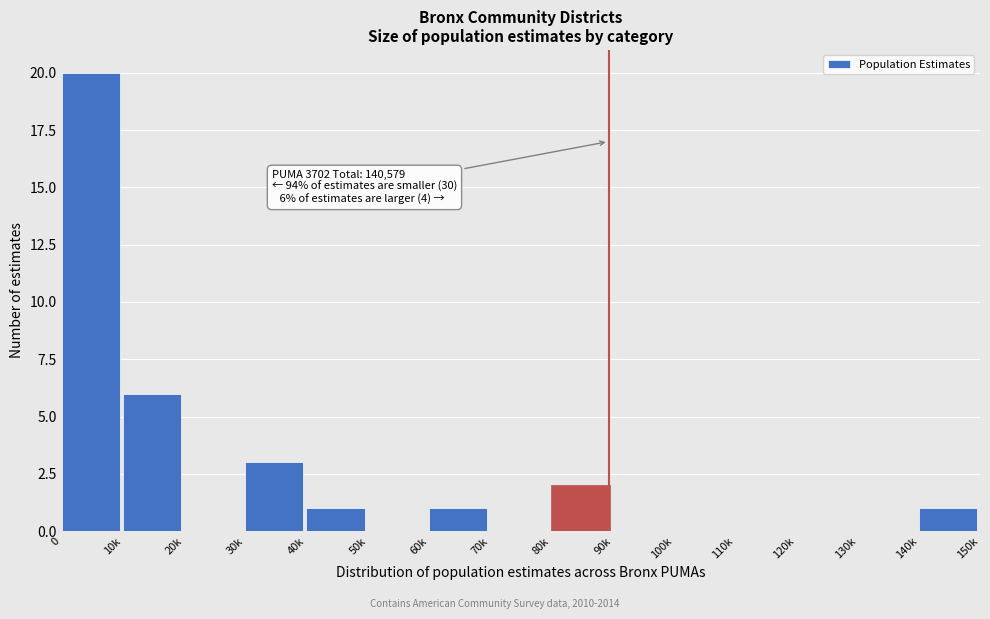

Reading left to right, transcribe all the data shown in this chart.

0=20	10k=6	20k=0	30k=3	40k=1	50k=0	60k=1	70k=0	80k=2	90k=0	100k=0	110k=0	120k=0	130k=0	140k=1